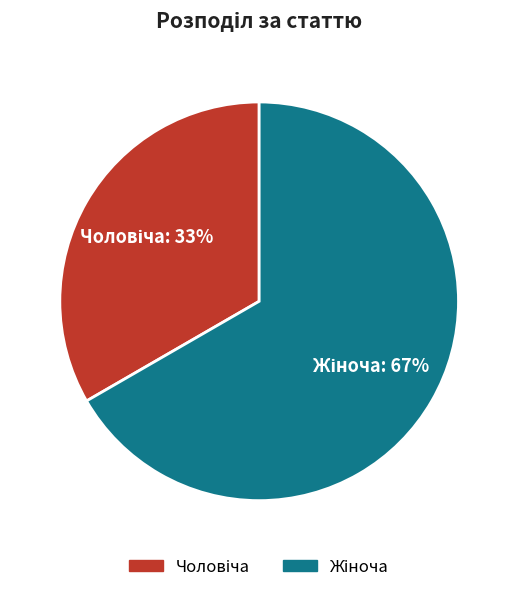

Is there any slice that represents more than half of the pie?

Yes